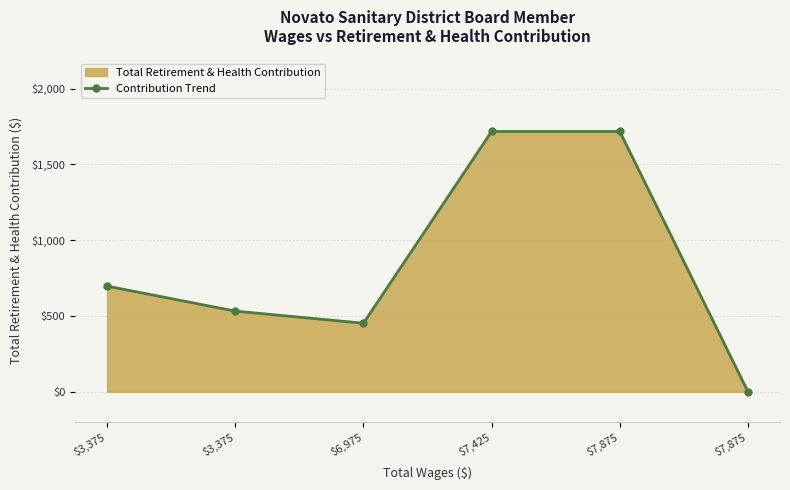

Rank the categories by value from lowest to highest.

$7,875, $6,975, $3,375, $3,375, $7,425, $7,875